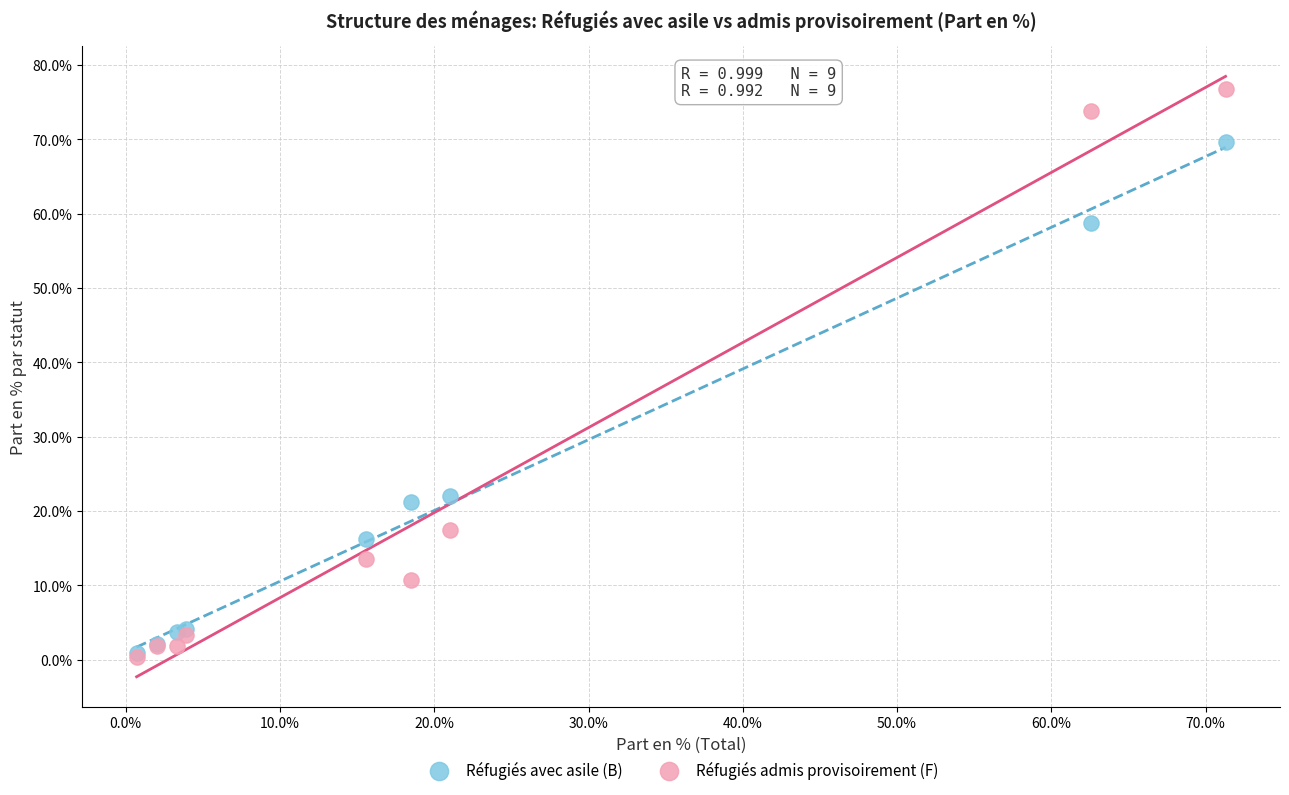

Which series has the widest spread of Y values?

Réfugiés admis provisoirement (F)